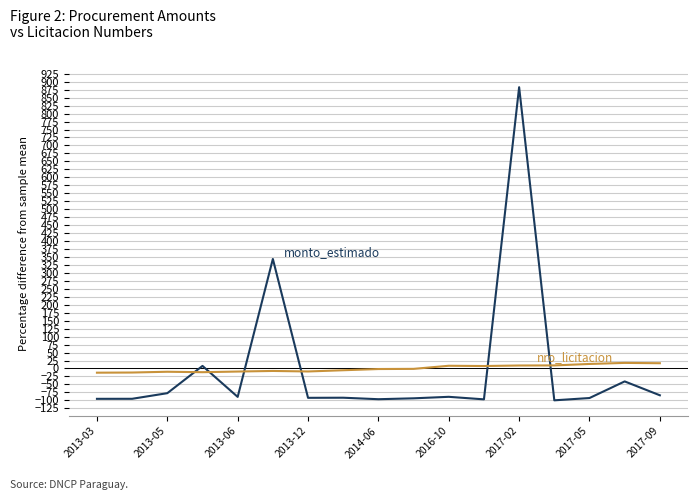

What is the greatest value displayed?

882.8